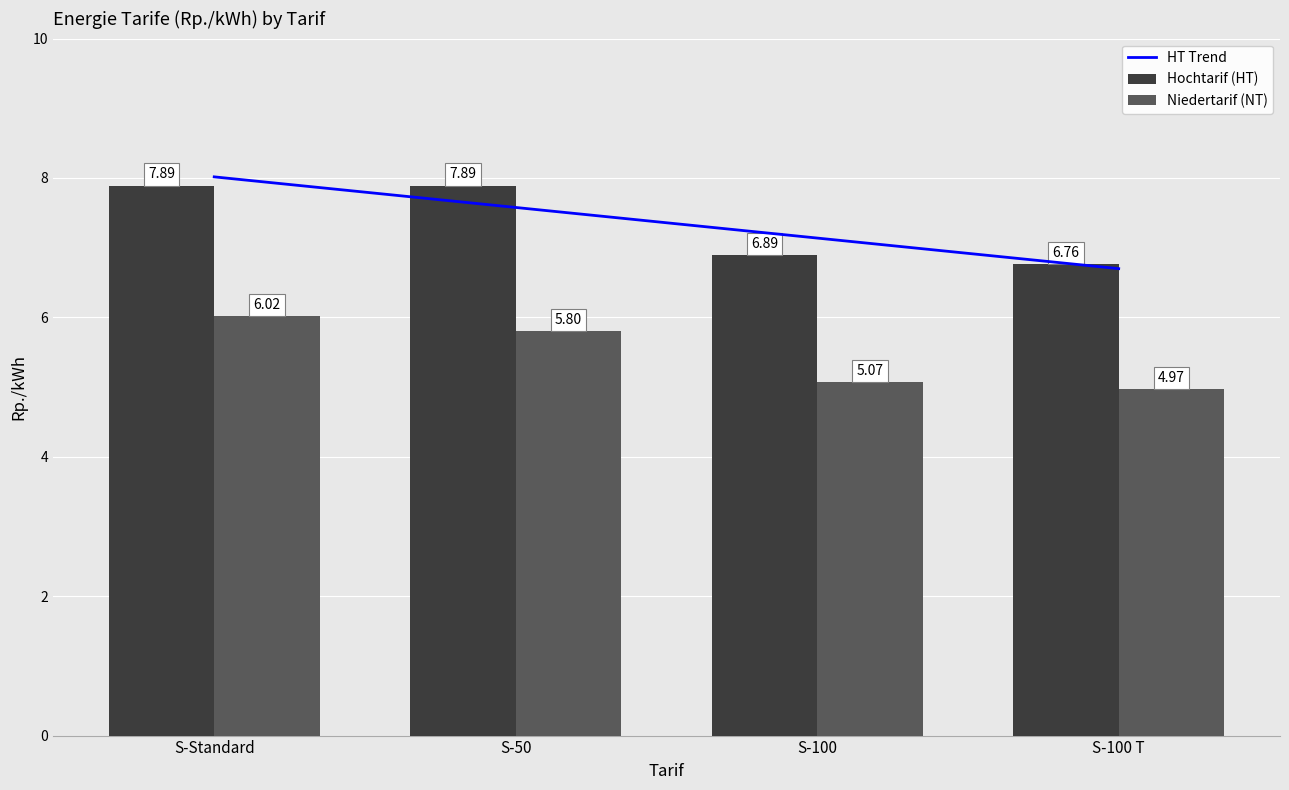

What is the label of the 2nd bar from the right?

S-100